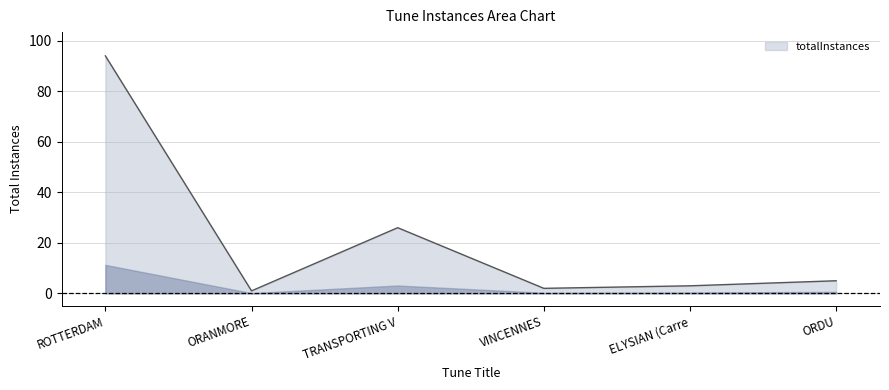

What is the change in value from VINCENNES to ORDU?

+3